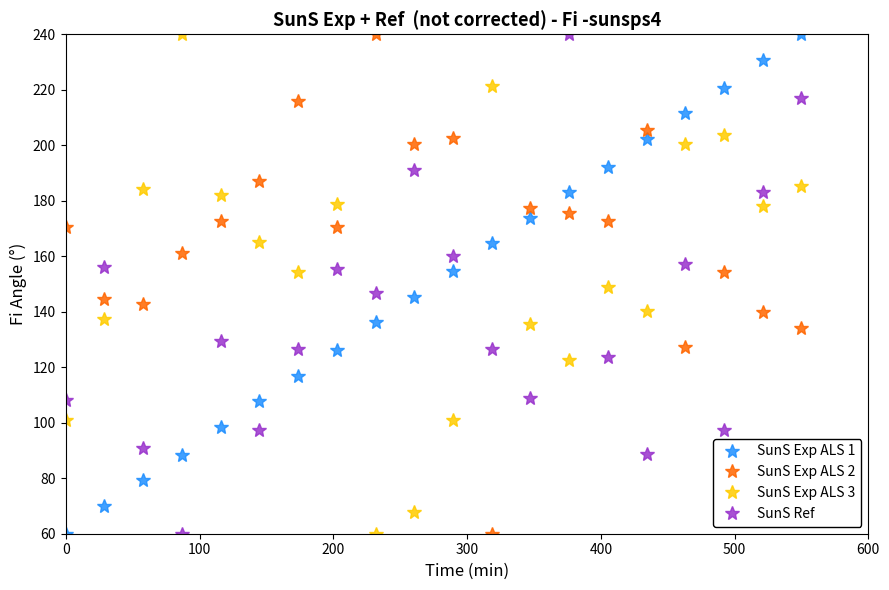

List the series in order of their overall mean, lowest first.

SunS Ref, SunS Exp ALS 1, SunS Exp ALS 3, SunS Exp ALS 2